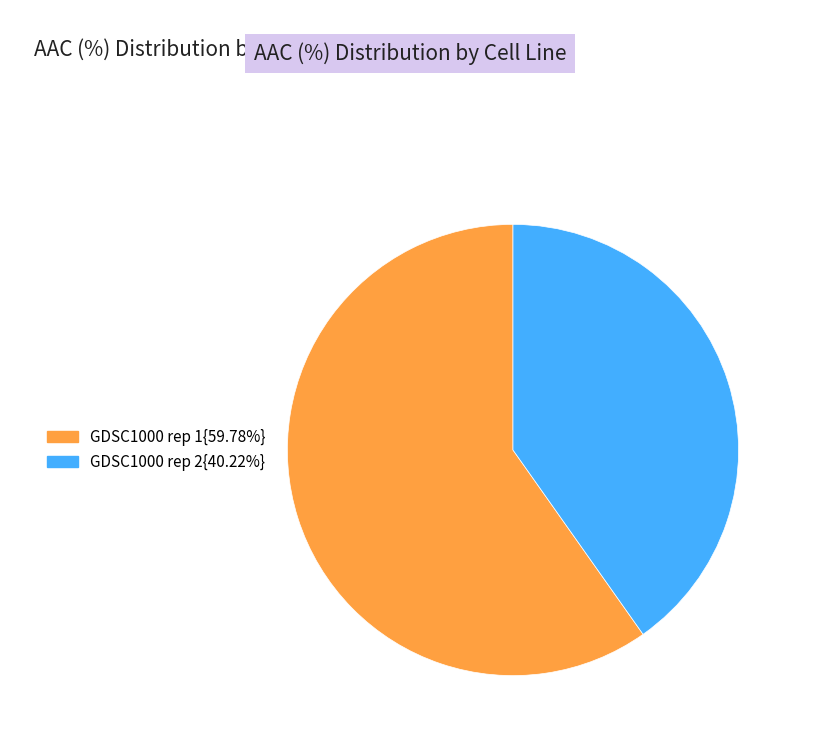

Is there a majority slice in this chart?

Yes